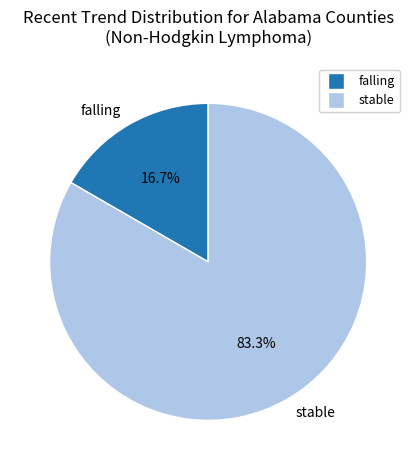

Which category has the biggest portion of the pie?

stable